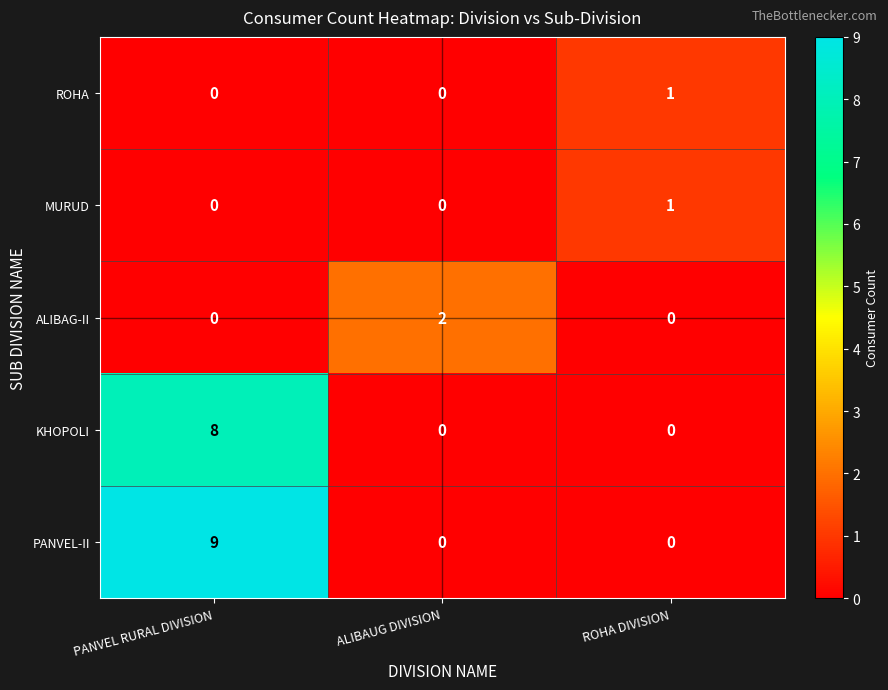

What is the total value across all series at PANVEL RURAL DIVISION?

17